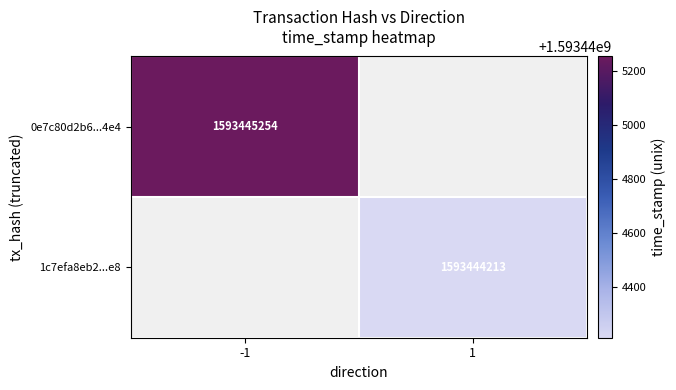

True or false: 0e7c80d2b69b183b47e2c815ea81cdf581df4e4 has a value of 1593445254 at time_stamp.

True